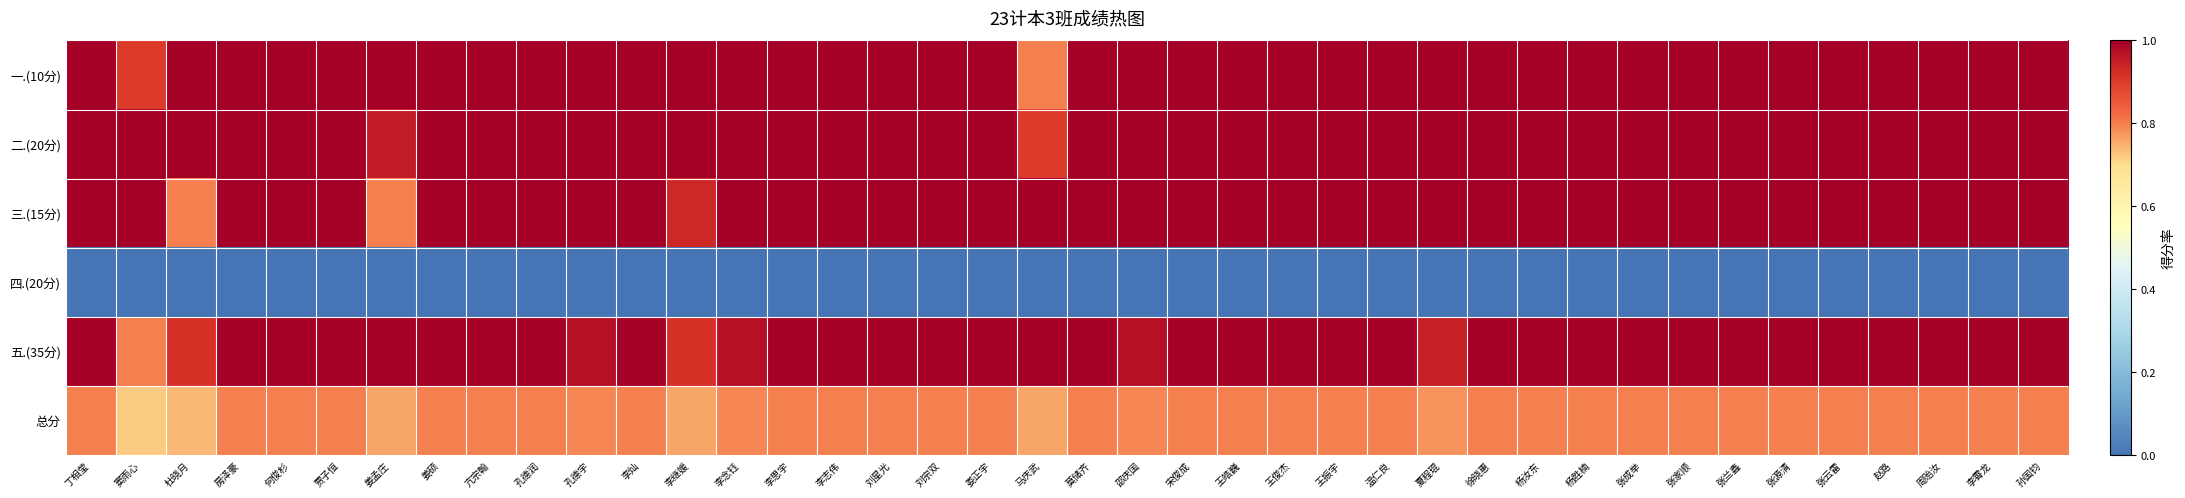

Between 刘星光 and 温仁良, which is larger?

刘星光